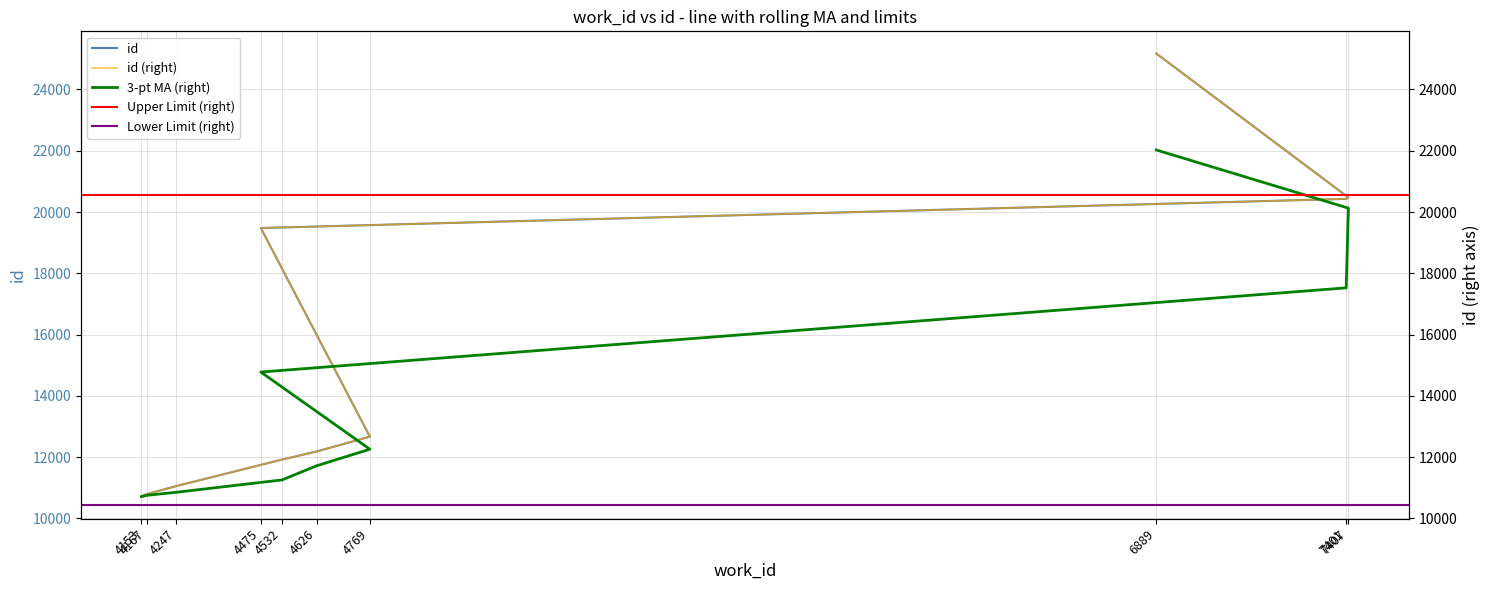

What is the sum of all values?

154907